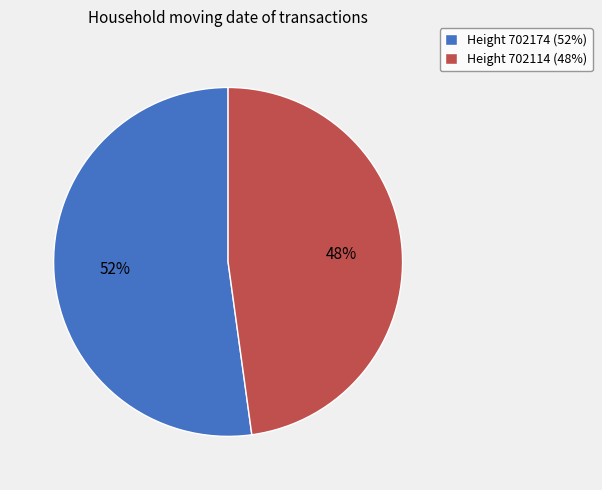

True or false: Height 702114 (48%) accounts for 62% of the total.

False